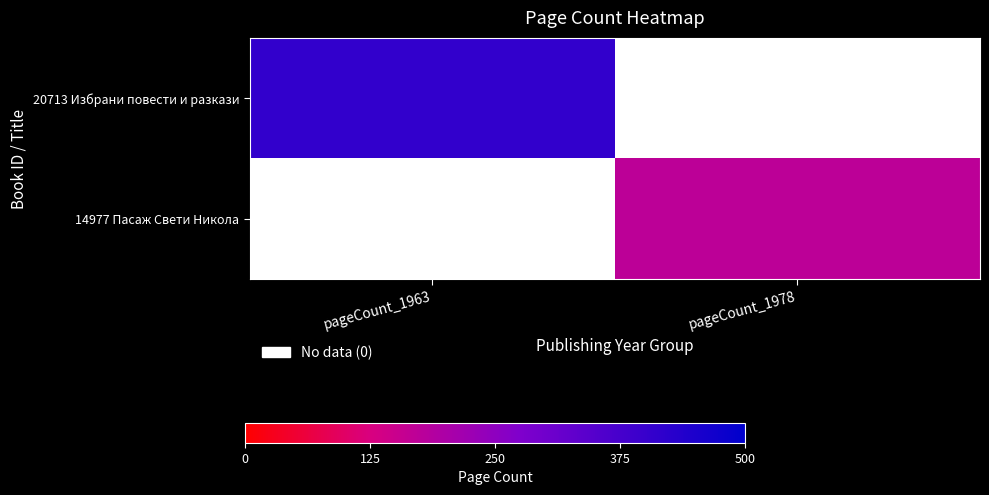

Rank the series at pageCount_1963 from highest to lowest value.

20713 Избрани повести и разкази, 14977 Пасаж Свети Никола